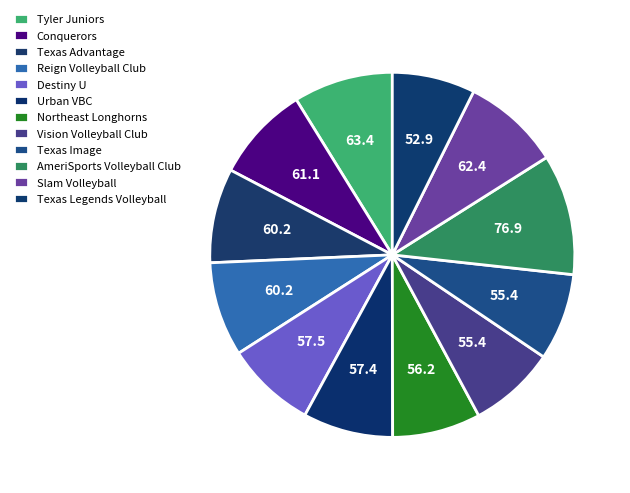

How many segments does this pie chart have?

12